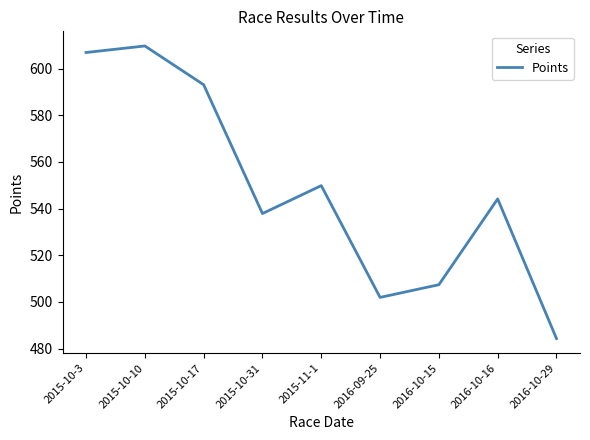

Reading left to right, transcribe all the data shown in this chart.

2015-10-3=606.9	2015-10-10=609.7	2015-10-17=593.0	2015-10-31=537.8	2015-11-1=549.8	2016-09-25=501.9	2016-10-15=507.3	2016-10-16=544.1	2016-10-29=484.3